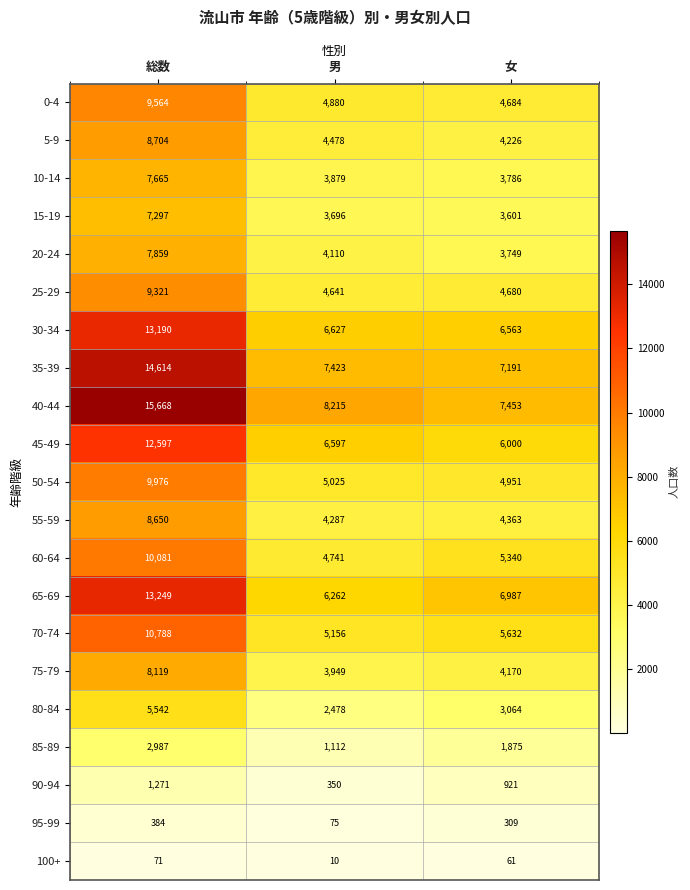

What is the sum of the 85-89 values at 男 and 女?

2987